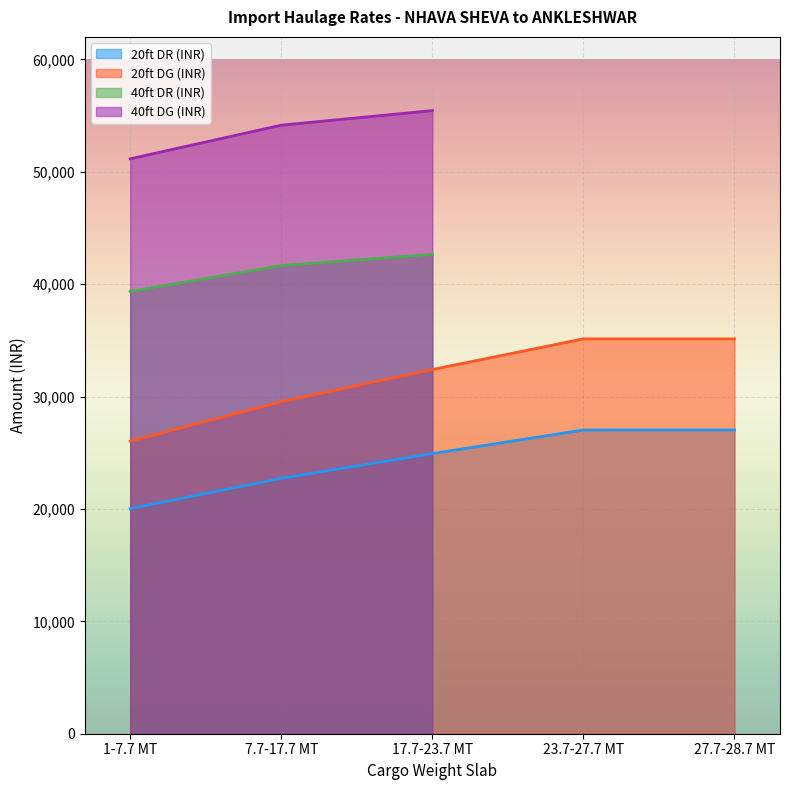

How many values in the 20ft DG (INR) series exceed 32403?

2